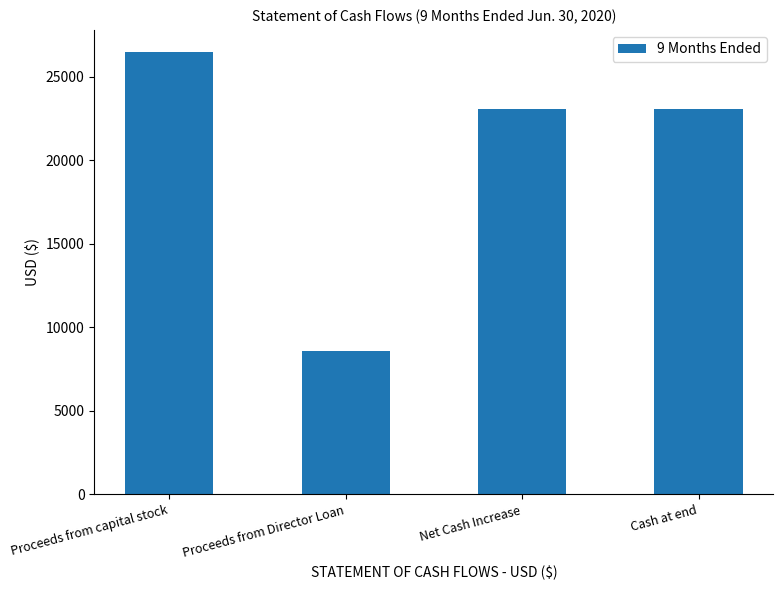

What is the difference between the values at Cash at end and Proceeds from Director Loan?

14436